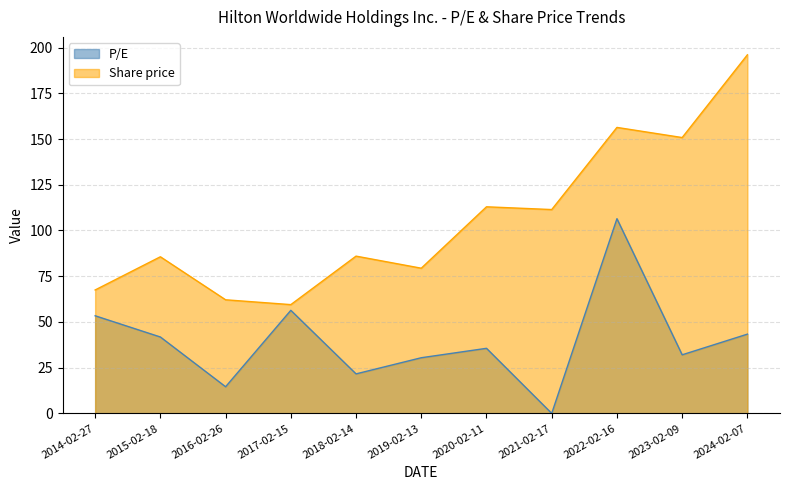

True or false: P/E has more than 0 points higher than both neighbors.

True